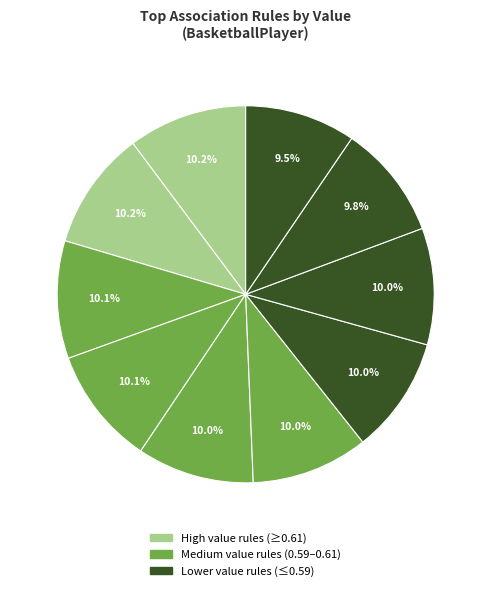

How many segments does this pie chart have?

10